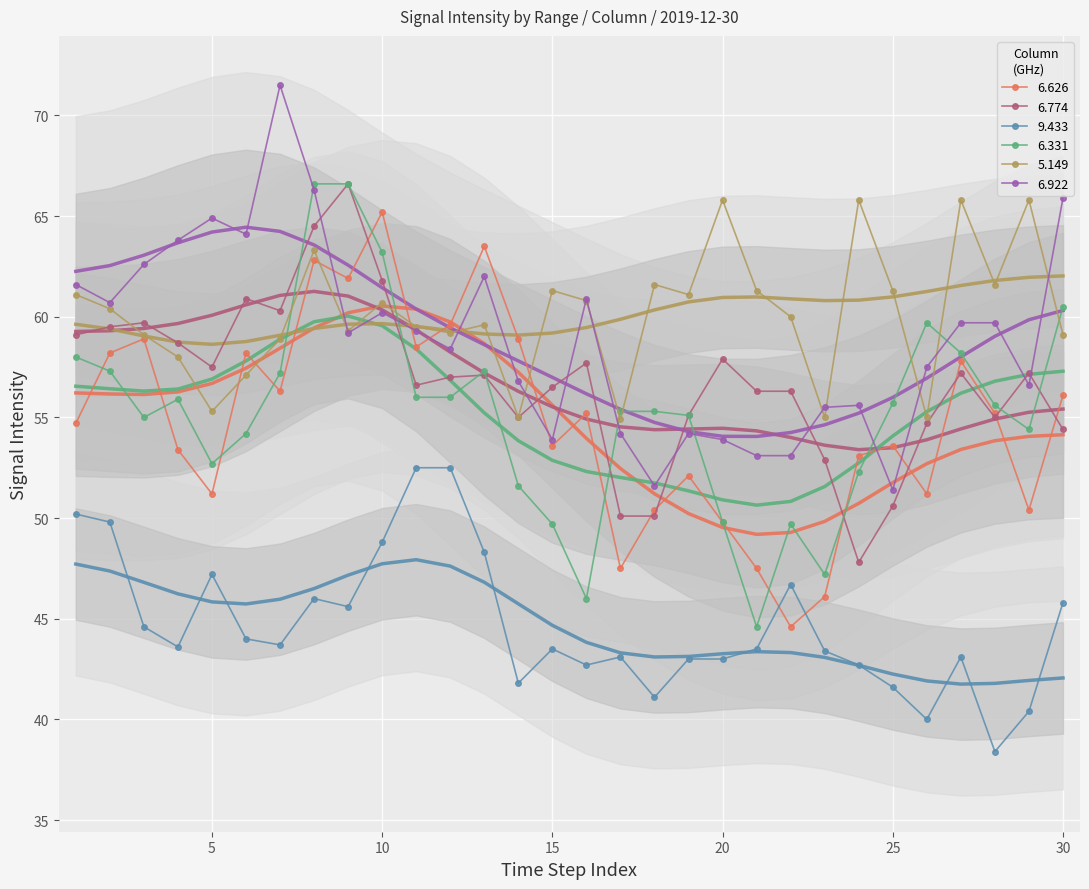

What is the average value of the 6.774 series?

56.8